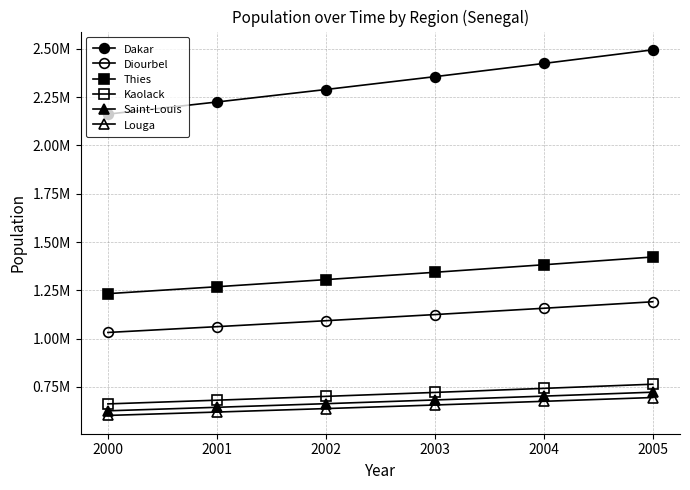

The value of Dakar at 2002 is 2289485.7. True or false?

True